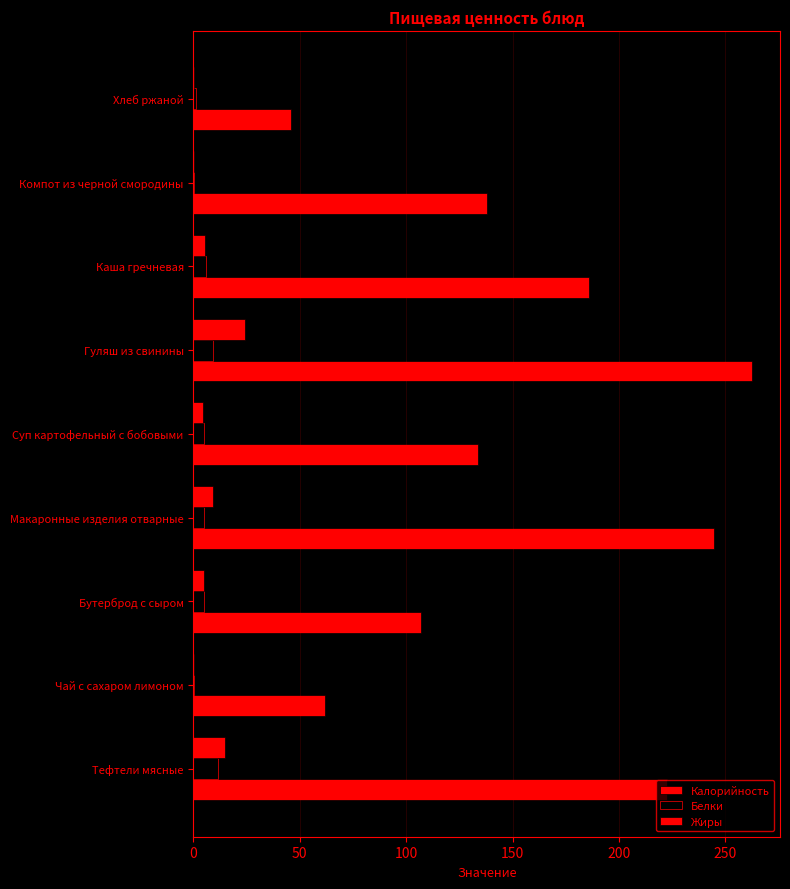

Count the number of data series in this chart.

3